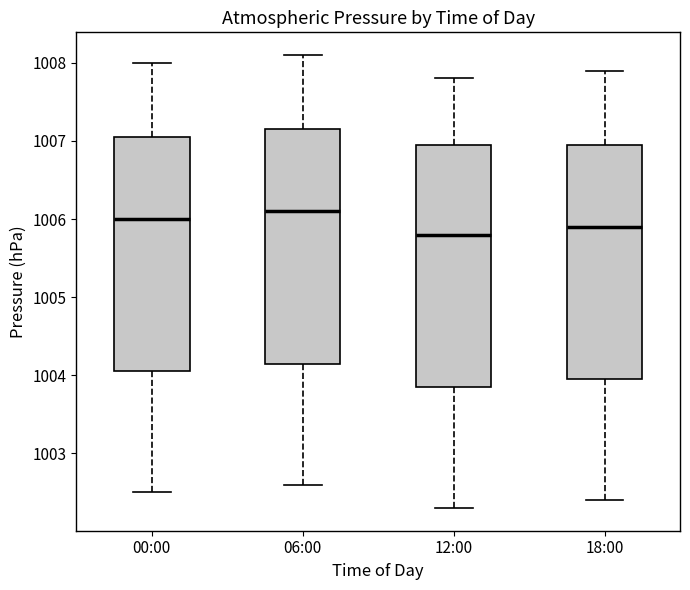

Reading left to right, read every box against the y-axis: the position of its median line, the range the box covers, and the ends of its whiskers. The values are not printed on the chart, so give them approximately, as read against the axis.

00:00: median 1006.0, box 1004.1 to 1007.1, whiskers 1002.5 to 1008.0
06:00: median 1006.1, box 1004.2 to 1007.2, whiskers 1002.6 to 1008.1
12:00: median 1005.8, box 1003.9 to 1007.0, whiskers 1002.3 to 1007.8
18:00: median 1005.9, box 1004.0 to 1007.0, whiskers 1002.4 to 1007.9